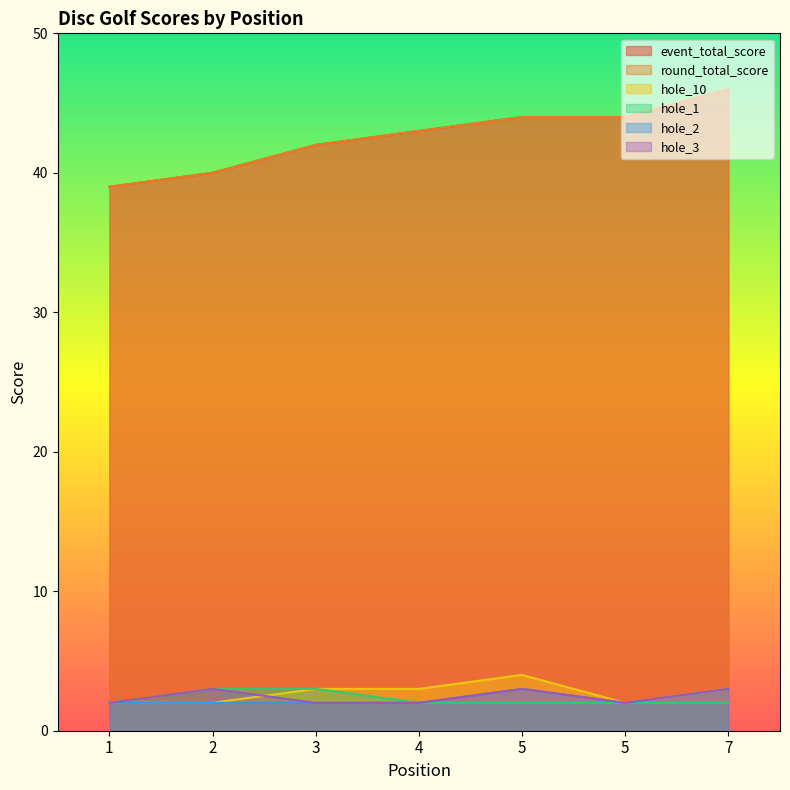

Which category has the highest value across all series?

7